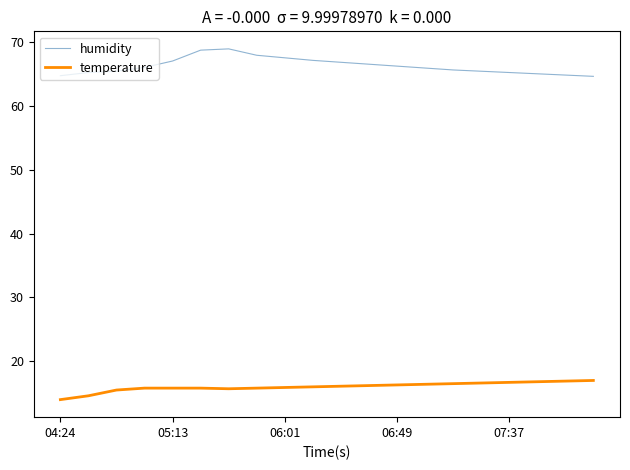

What is the difference between the second highest and second lowest values in the temperature series?

2.3